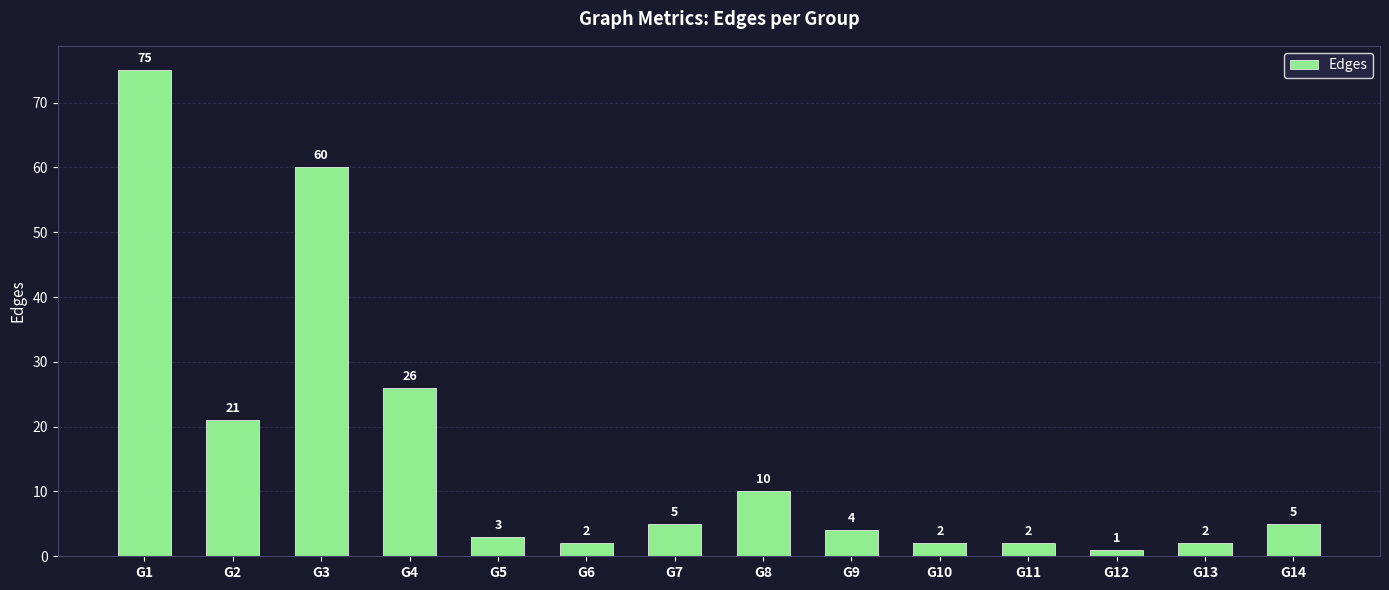

Which label corresponds to the largest value in the chart?

G1